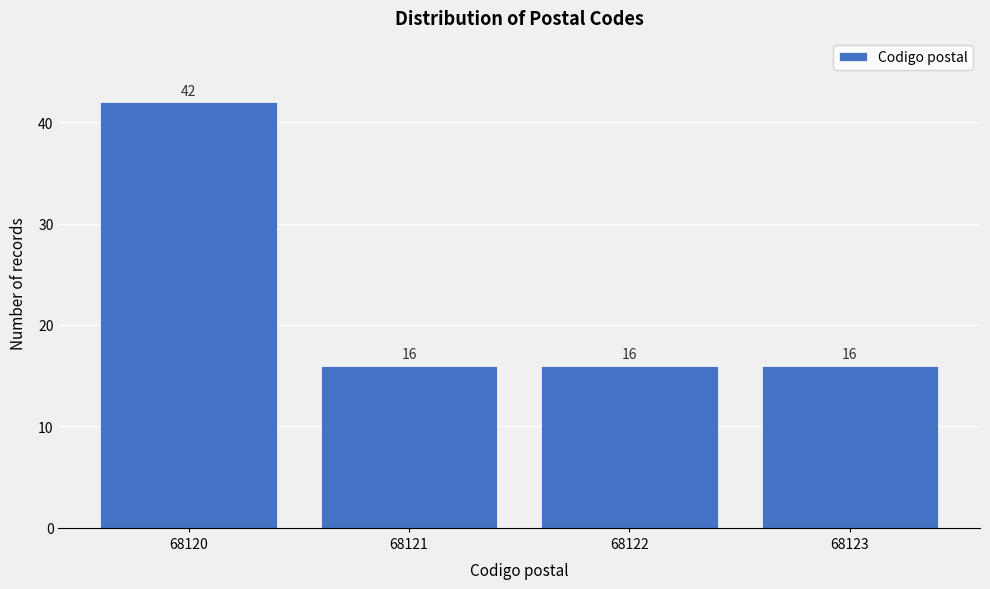

Reading left to right, transcribe all the data shown in this chart.

42	16	16	16